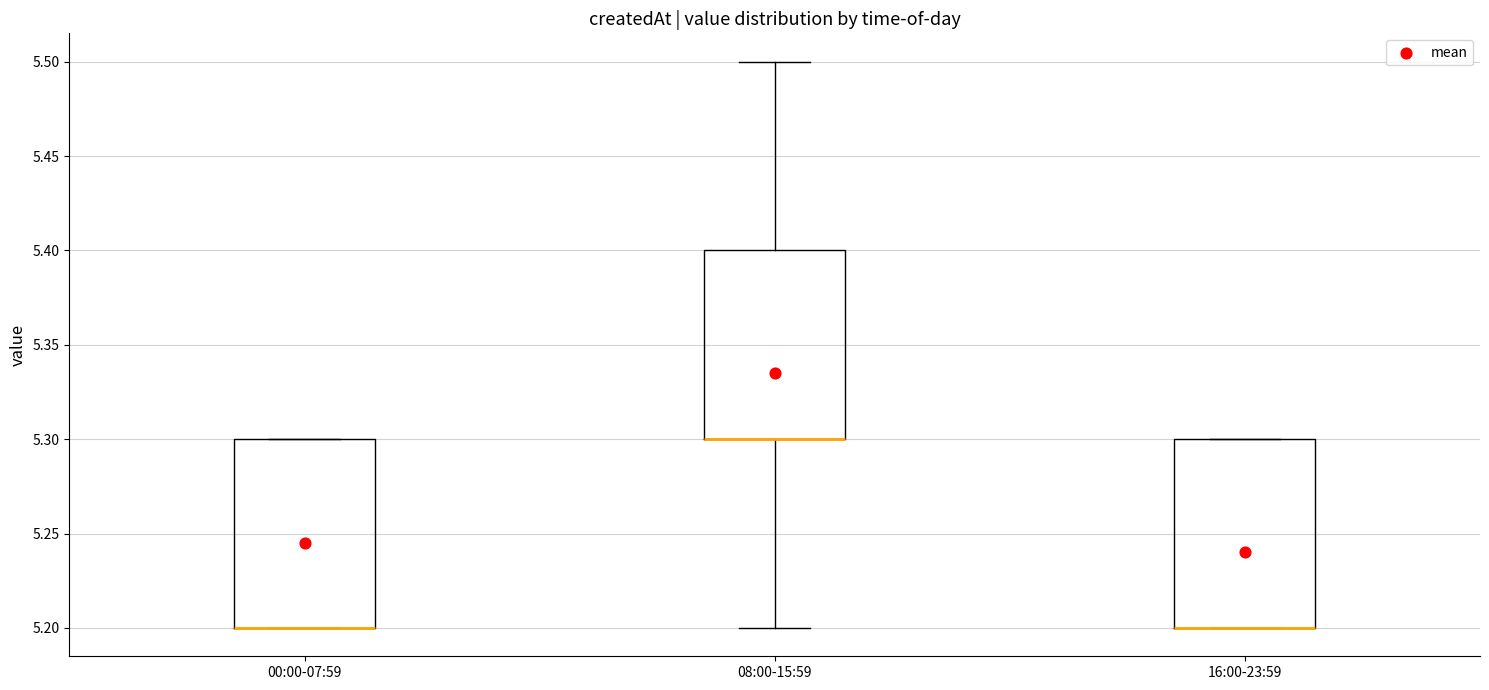

Reading left to right, transcribe this box plot: for each box, give where its median line is, the range the box spans, and where its two whiskers end, as read against the y-axis. The values are not printed on the chart, so give them approximately, as read against the axis.

00:00-07:59: median 5.2 (drawn on the box's lower edge), box 5.2 to 5.3, whiskers 5.2 to 5.3
08:00-15:59: median 5.3 (drawn on the box's lower edge), box 5.3 to 5.4, whiskers 5.2 to 5.5
16:00-23:59: median 5.2 (drawn on the box's lower edge), box 5.2 to 5.3, whiskers 5.2 to 5.3